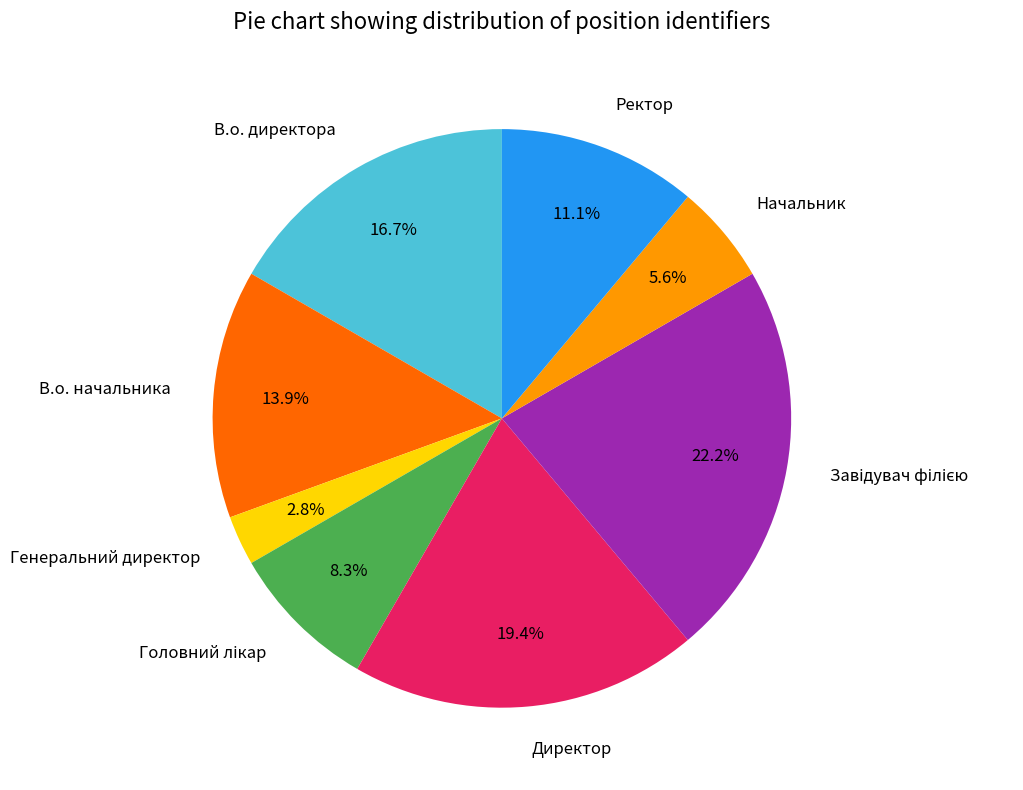

The Начальник slice represents 1% of the pie. True or false?

False